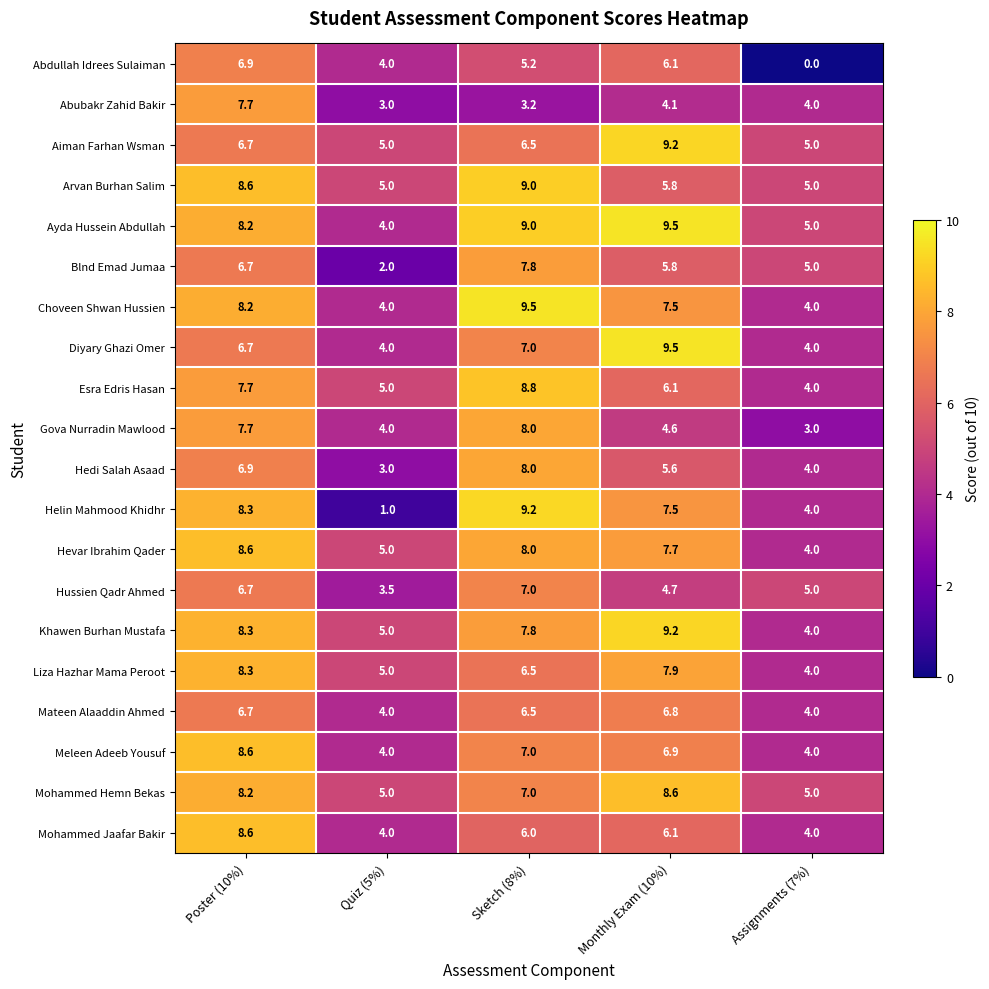

What is the sum of the Gova Nurradin Mawlood values at Sketch (8%) and Assignments (7%)?

11.0